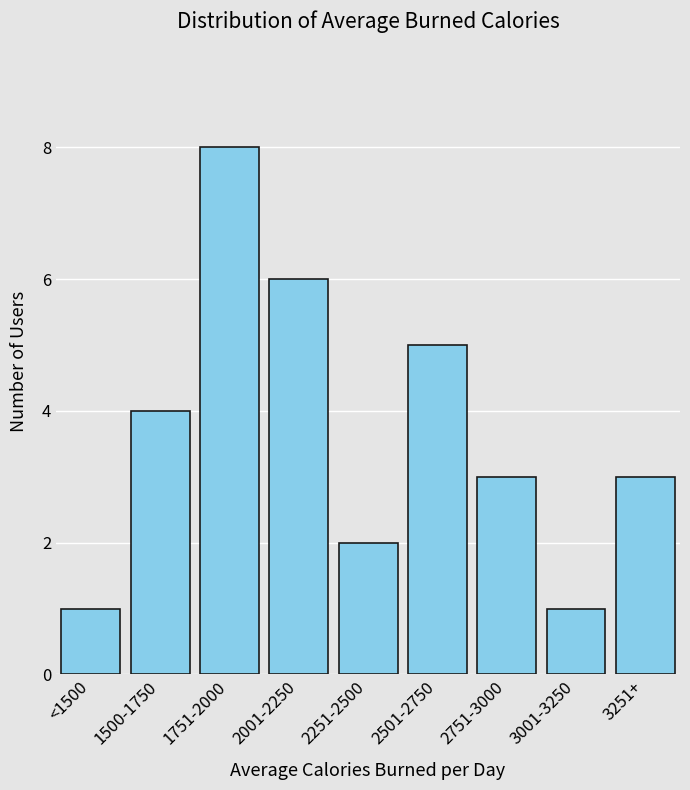

Reading left to right, list all the values displayed in this chart.

<1500=1	1500-1750=4	1751-2000=8	2001-2250=6	2251-2500=2	2501-2750=5	2751-3000=3	3001-3250=1	3251+=3